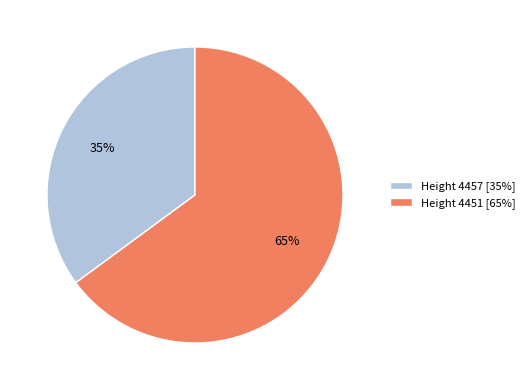

How many slices are in this pie chart?

2